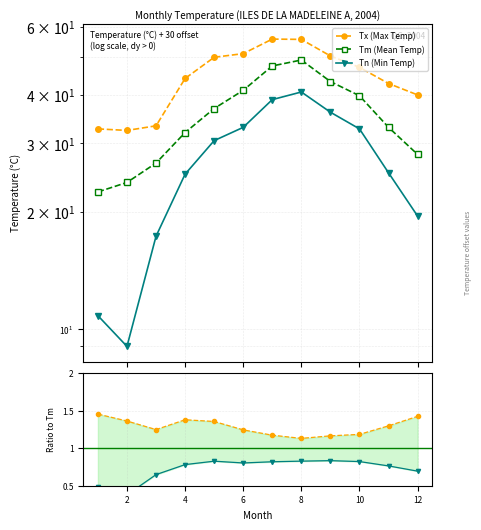

At 8, list the series in order from smallest to largest.

Tn / Tm, Tx / Tm, Tn (Min Temp), Tm (Mean Temp), Tx (Max Temp)